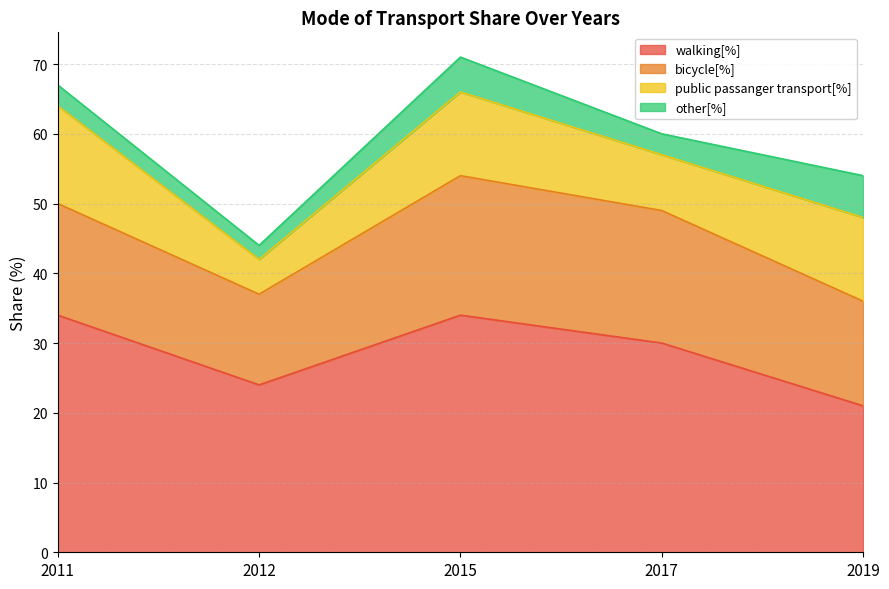

Where is the first local maximum for public passanger transport[%]?

2015